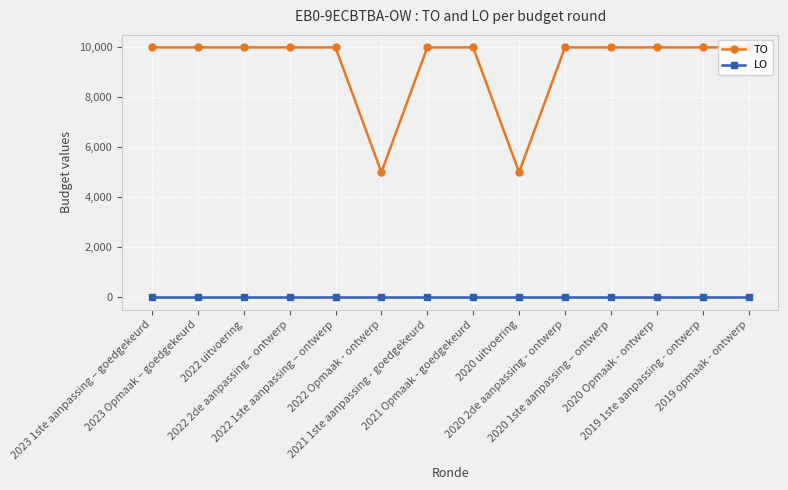

What is the label of the 4th point from the right?

2020 1ste aanpassing – ontwerp